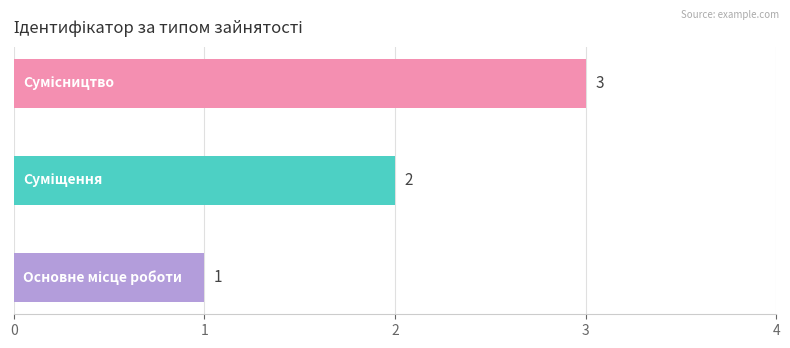

Count the values in the range 1 to 3.

3